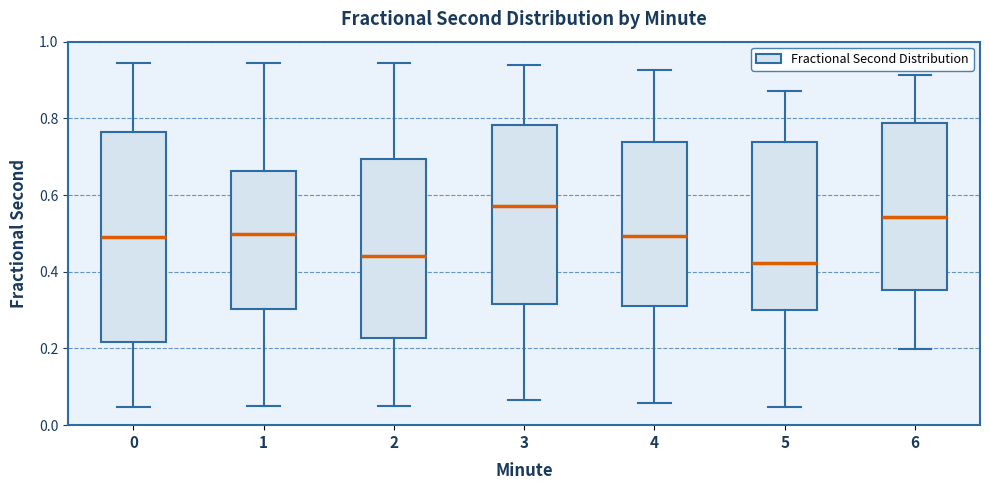

Where does the median line of the box at x = 0 sit on the y-axis? The values are not printed on the chart, so give them approximately, as read against the axis.

0.50